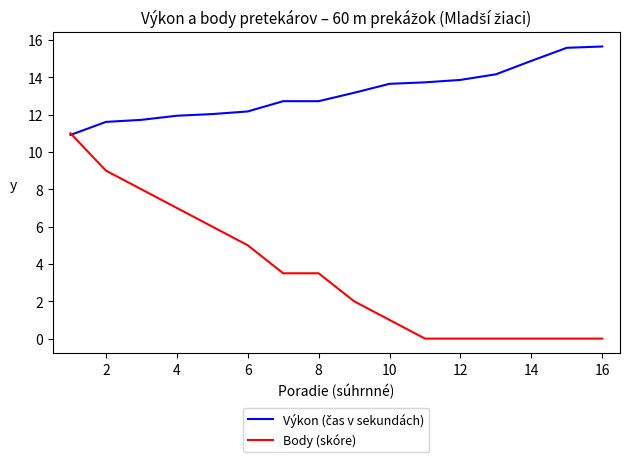

Which series has the largest range (max minus min)?

Body (skóre)